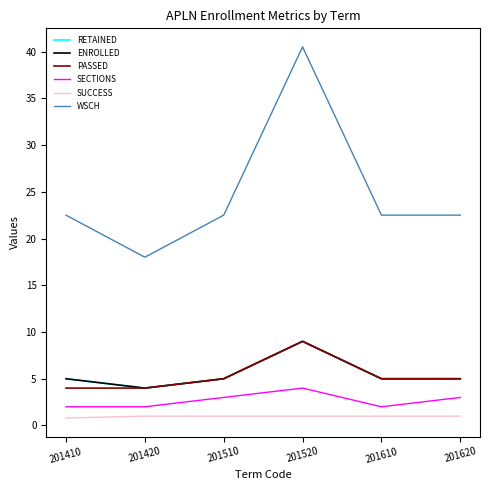

Does the chart have visible grid lines?

No